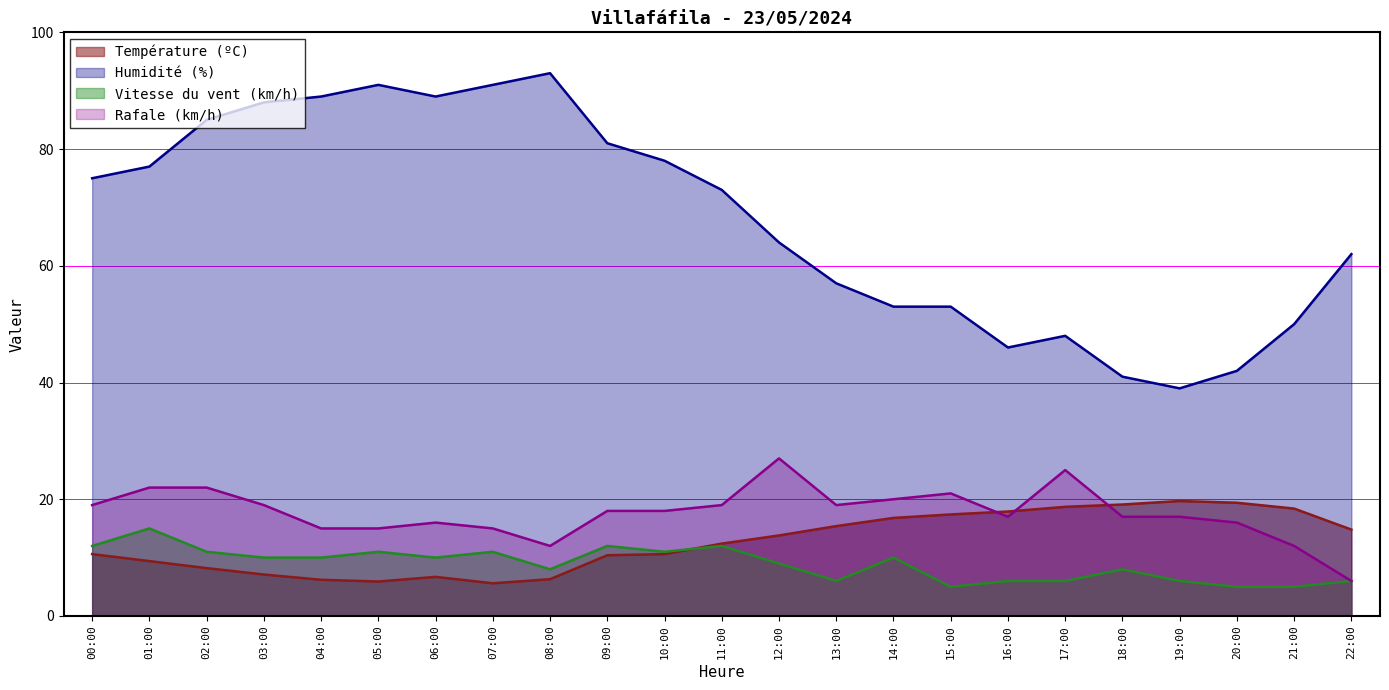

Reading left to right, what are all the values shown in this chart?

Température (ºC): 00:00=10.6	01:00=9.4	02:00=8.2	03:00=7.1	04:00=6.2	05:00=5.9	06:00=6.7	07:00=5.6	08:00=6.3	09:00=10.4	10:00=10.6	11:00=12.4	12:00=13.8	13:00=15.4	14:00=16.8	15:00=17.4	16:00=17.9	17:00=18.7	18:00=19.1	19:00=19.7	20:00=19.4	21:00=18.4	22:00=14.8
Humidité (%): 00:00=75.0	01:00=77.0	02:00=85.0	03:00=88.0	04:00=89.0	05:00=91.0	06:00=89.0	07:00=91.0	08:00=93.0	09:00=81.0	10:00=78.0	11:00=73.0	12:00=64.0	13:00=57.0	14:00=53.0	15:00=53.0	16:00=46.0	17:00=48.0	18:00=41.0	19:00=39.0	20:00=42.0	21:00=50.0	22:00=62.0
Vitesse du vent (km/h): 00:00=12.0	01:00=15.0	02:00=11.0	03:00=10.0	04:00=10.0	05:00=11.0	06:00=10.0	07:00=11.0	08:00=8.0	09:00=12.0	10:00=11.0	11:00=12.0	12:00=9.0	13:00=6.0	14:00=10.0	15:00=5.0	16:00=6.0	17:00=6.0	18:00=8.0	19:00=6.0	20:00=5.0	21:00=5.0	22:00=6.0
Rafale (km/h): 00:00=19.0	01:00=22.0	02:00=22.0	03:00=19.0	04:00=15.0	05:00=15.0	06:00=16.0	07:00=15.0	08:00=12.0	09:00=18.0	10:00=18.0	11:00=19.0	12:00=27.0	13:00=19.0	14:00=20.0	15:00=21.0	16:00=17.0	17:00=25.0	18:00=17.0	19:00=17.0	20:00=16.0	21:00=12.0	22:00=6.0